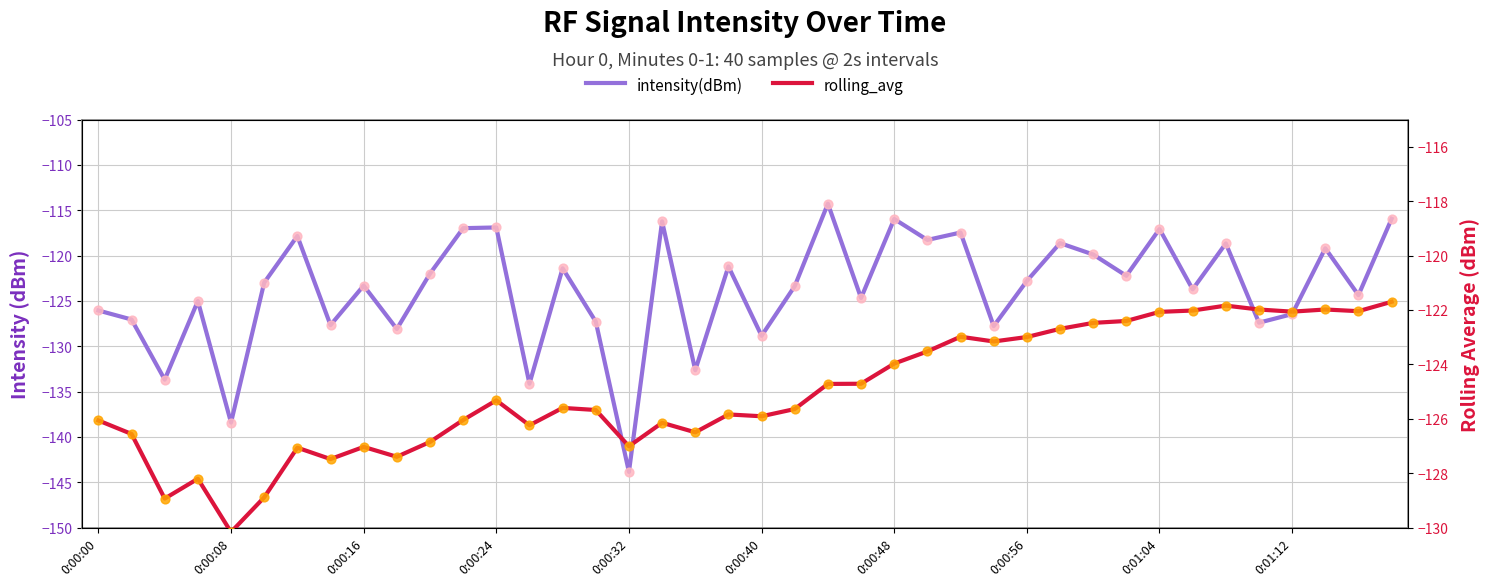

Which series reaches the maximum Y coordinate?

intensity(dBm)